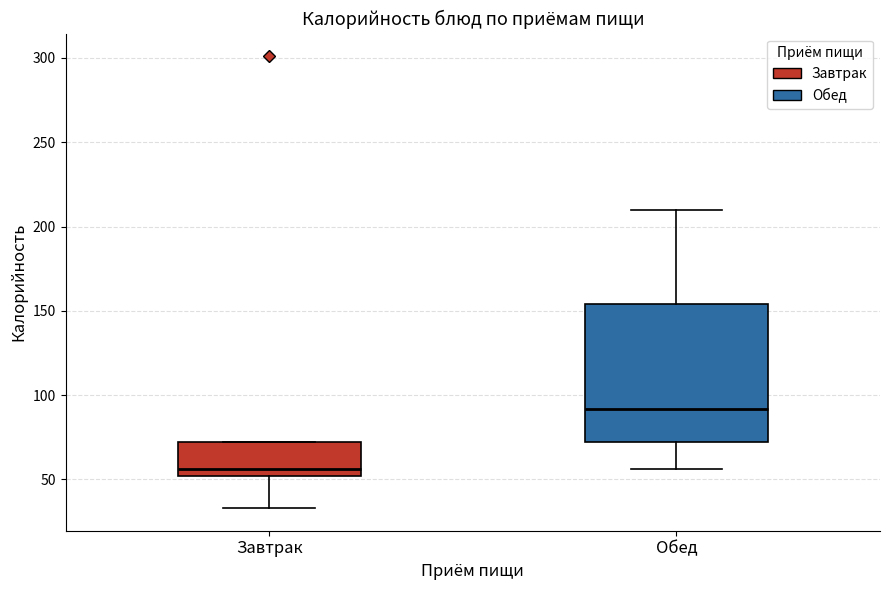

Which box's median line is the lowest?

Завтрак